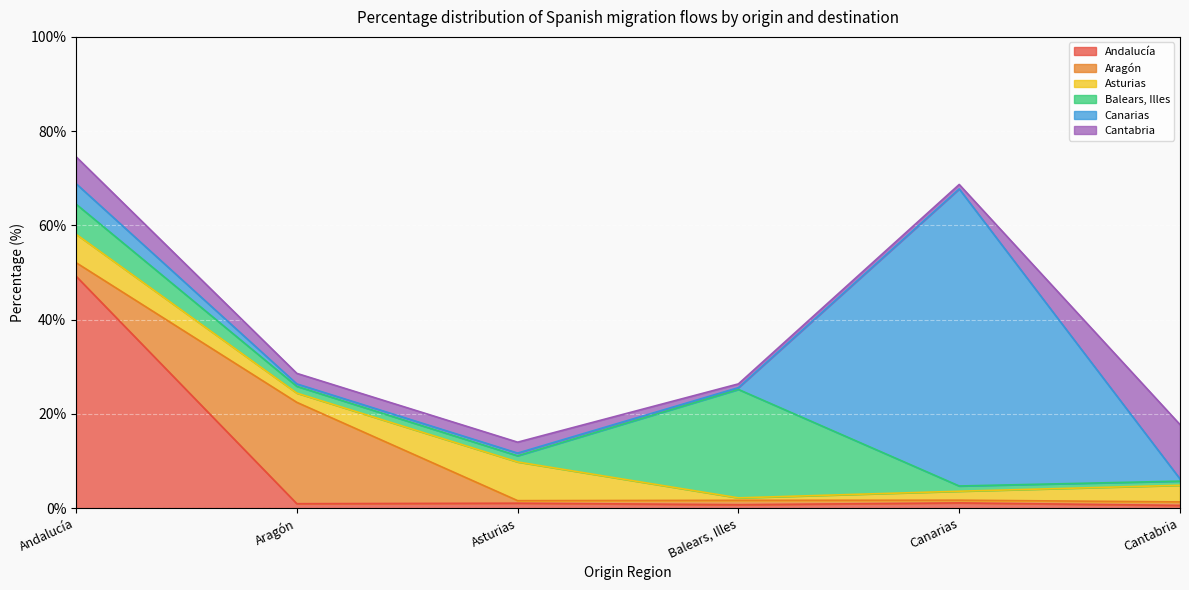

At which category is the sum across all series the highest?

Andalucía